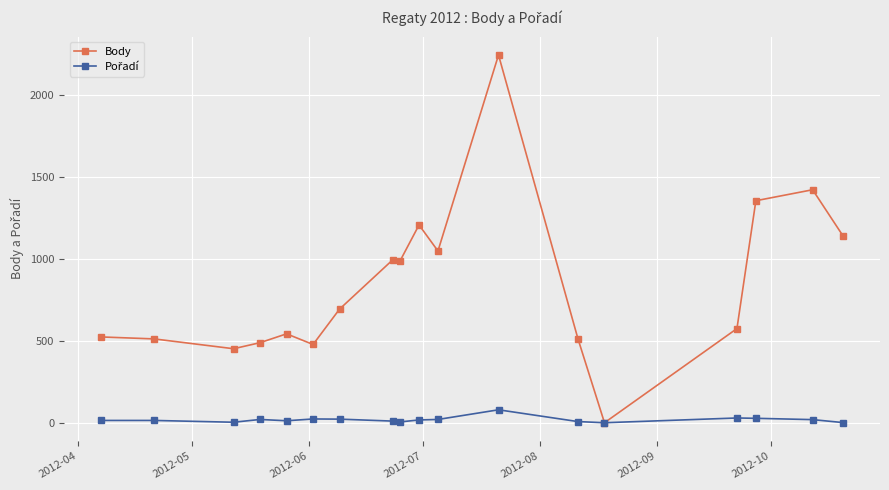

Is this an area chart (filled region under the line)?

No